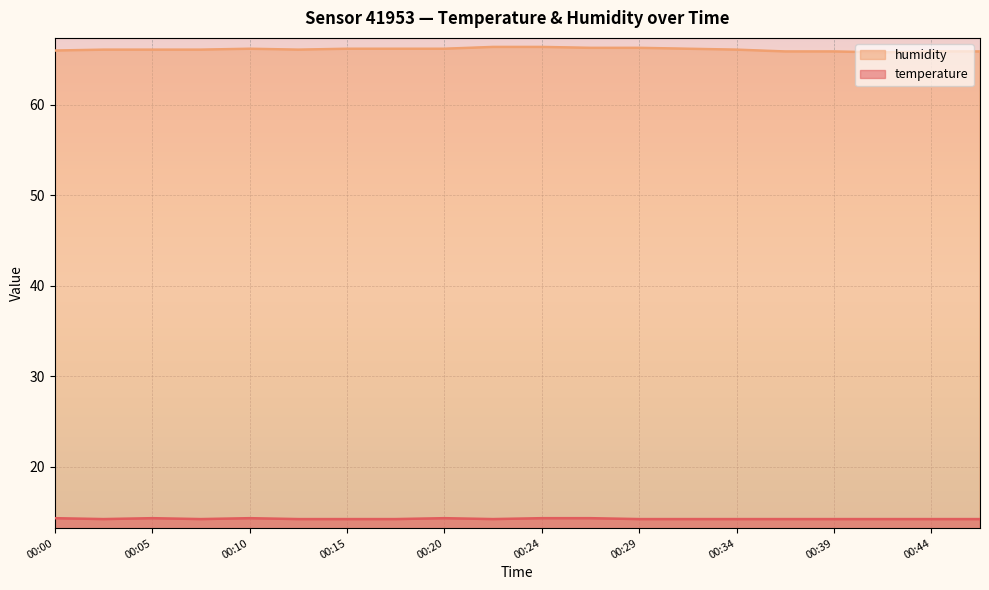

Rank the series at 00:22 from lowest to highest value.

temperature, humidity